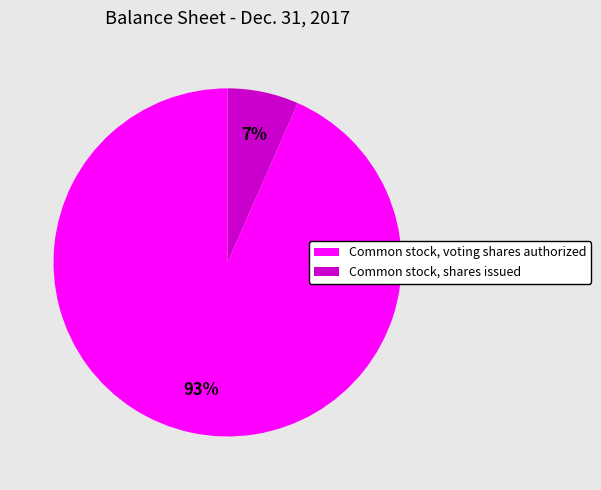

To the nearest percent, what portion does Common stock, voting shares authorized represent?

93%